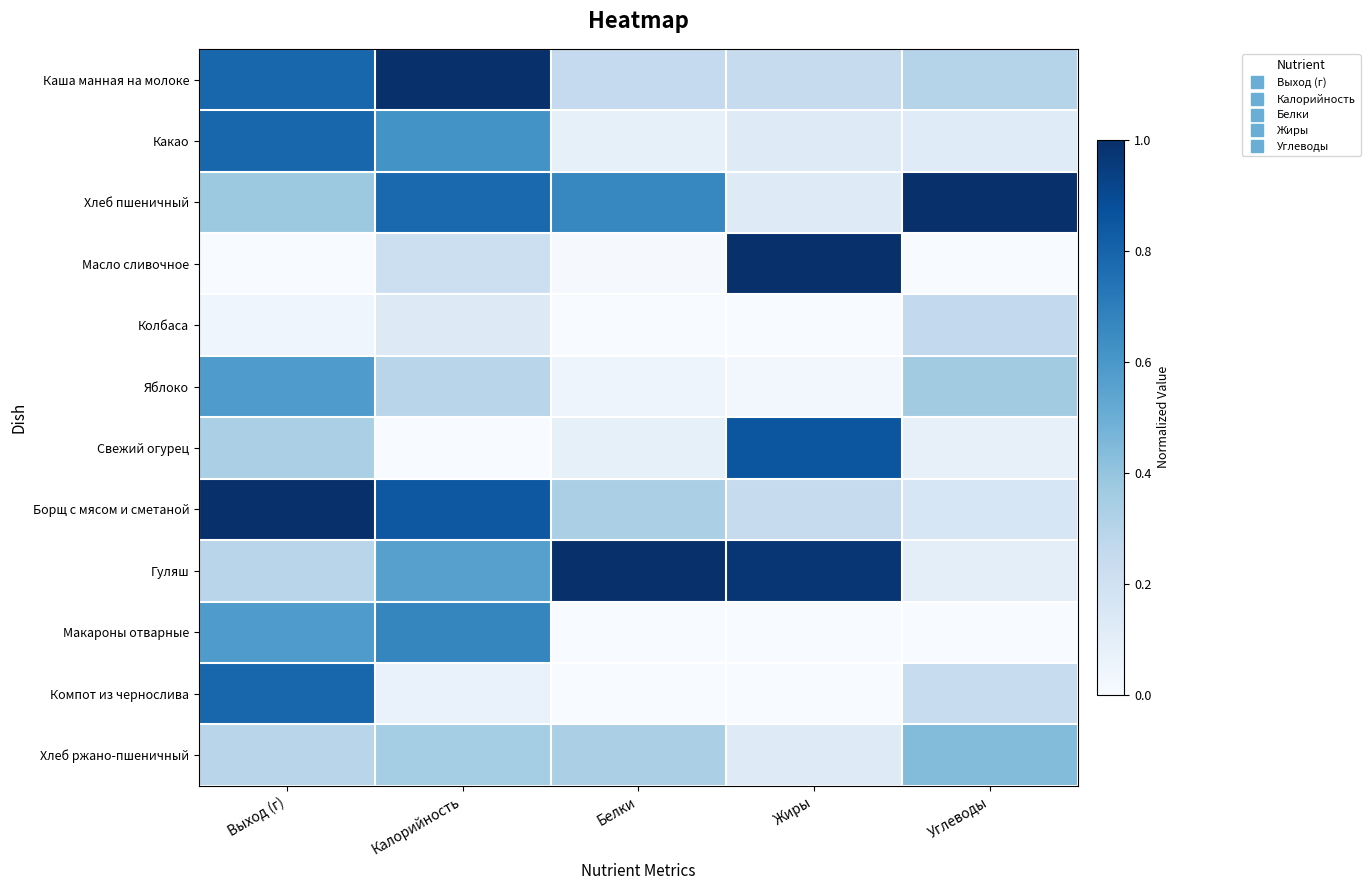

Between Калорийность and Углеводы, which is larger?

Калорийность